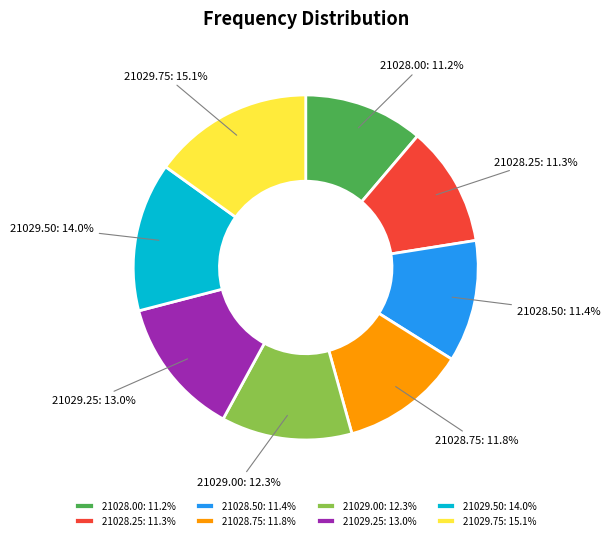

Between 21029.00 and 21028.25, which is larger?

21029.00